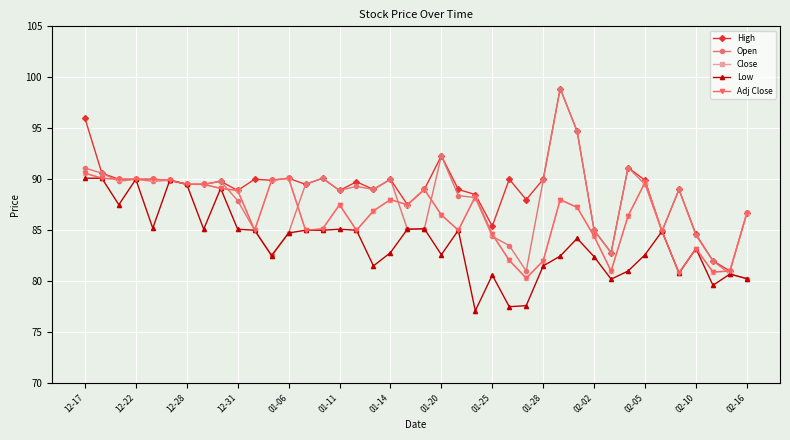

True or false: Low has more than 1 points higher than both neighbors.

True